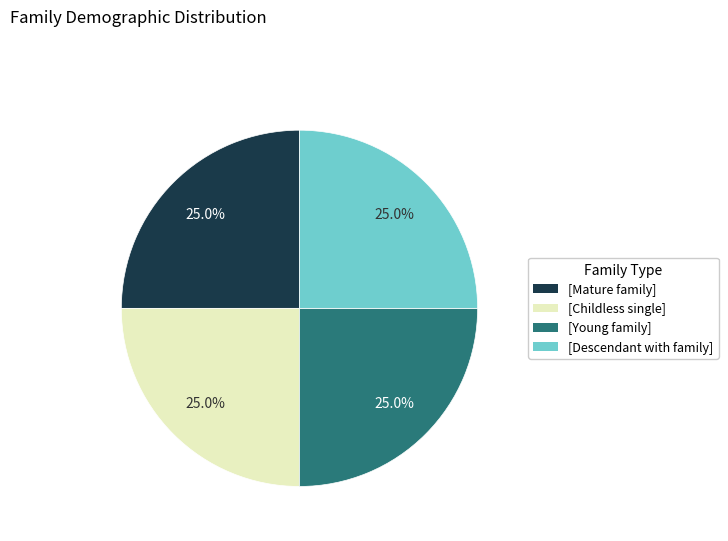

Is there a majority slice in this chart?

No